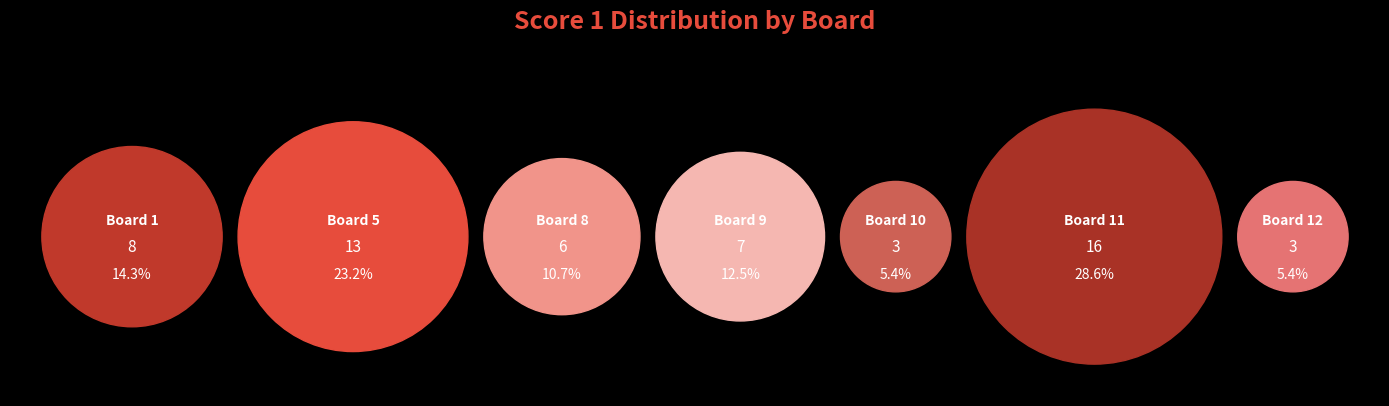

To the nearest percent, what percentage of the pie is 10?

5%